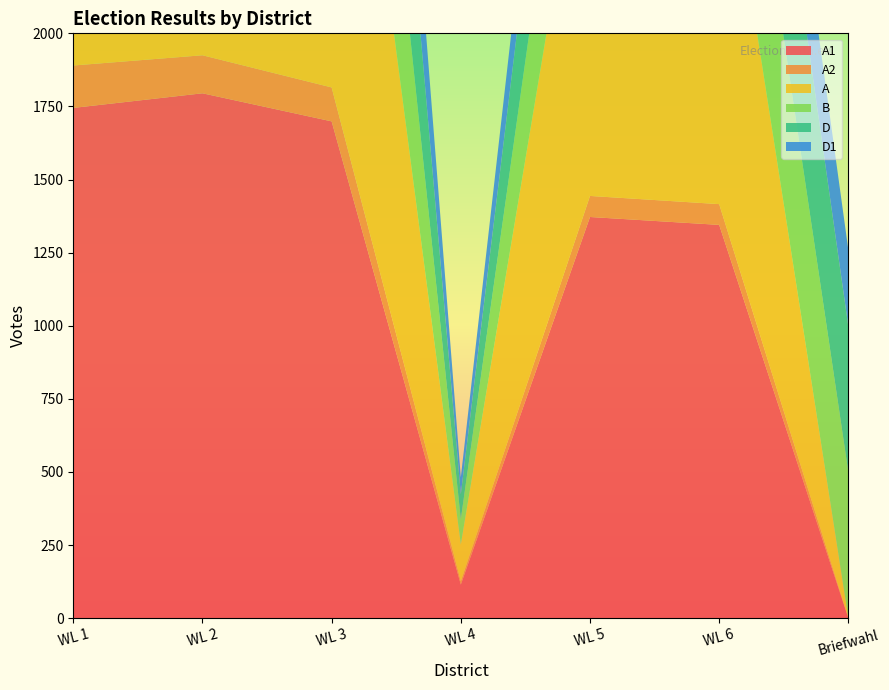

Reading right to left, transcribe all the data shown in this chart.

A1: Briefwahl=0	WL 6=1345	WL 5=1372	WL 4=115	WL 3=1699	WL 2=1795	WL 1=1745
A2: Briefwahl=0	WL 6=71	WL 5=72	WL 4=11	WL 3=116	WL 2=130	WL 1=145
A: Briefwahl=0	WL 6=1416	WL 5=1444	WL 4=126	WL 3=1815	WL 2=1925	WL 1=1890
B: Briefwahl=499	WL 6=637	WL 5=587	WL 4=86	WL 3=920	WL 2=926	WL 1=814
D: Briefwahl=498	WL 6=634	WL 5=580	WL 4=86	WL 3=916	WL 2=920	WL 1=811
D1: Briefwahl=262	WL 6=359	WL 5=315	WL 4=58	WL 3=652	WL 2=566	WL 1=461